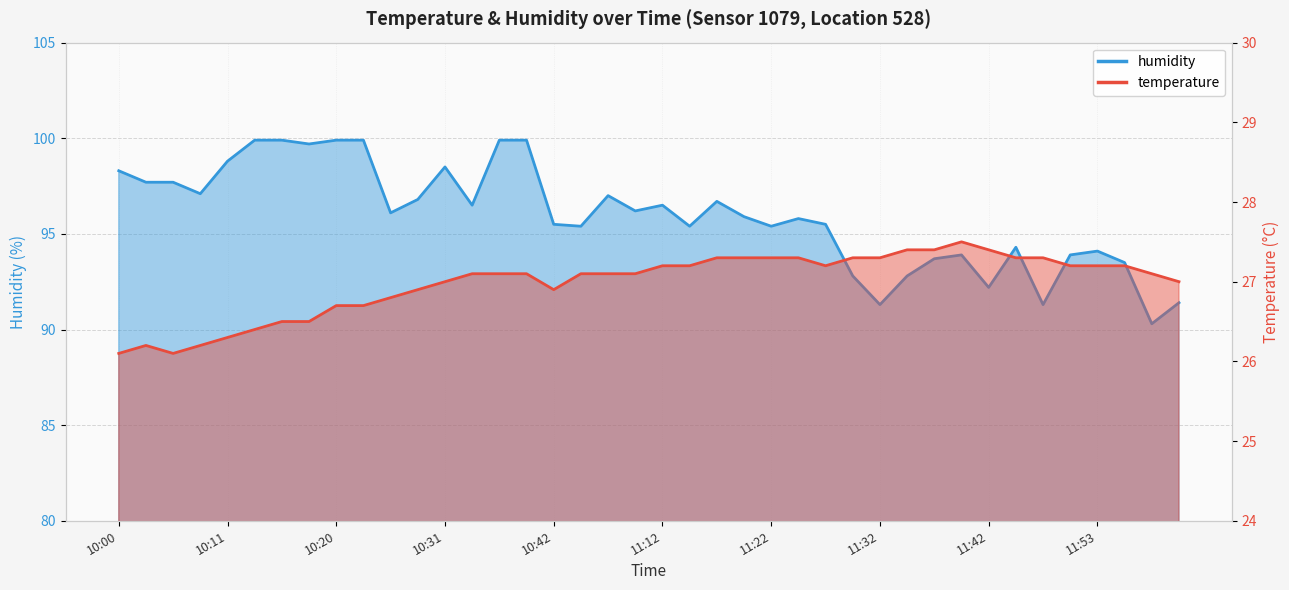

Which series has the widest spread of values?

humidity